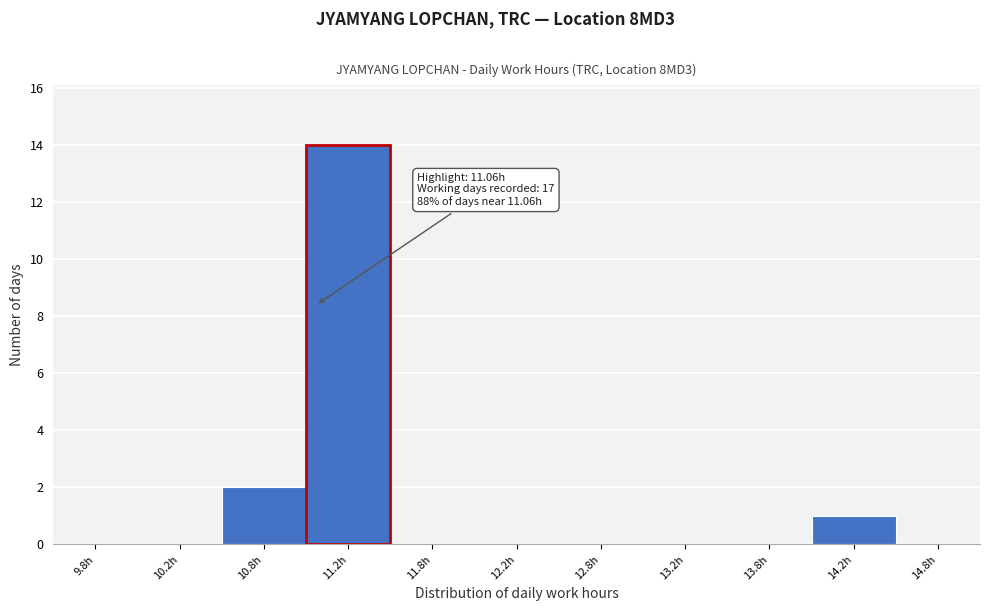

Over which range of the x-axis is the bar tallest?

11.0 to 11.5